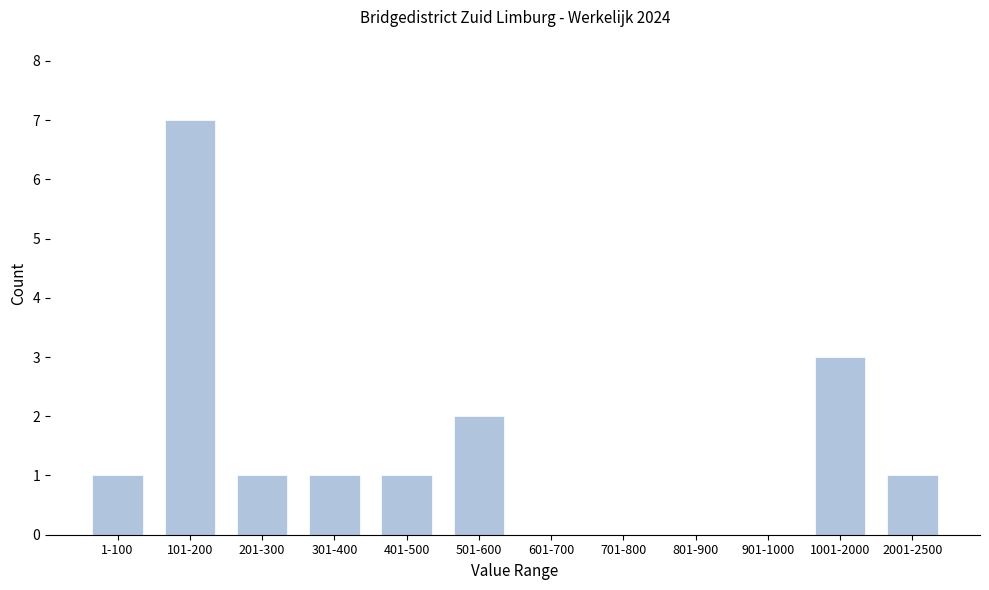

Reading left to right, list all the values displayed in this chart.

1-100=1	101-200=7	201-300=1	301-400=1	401-500=1	501-600=2	601-700=0	701-800=0	801-900=0	901-1000=0	1001-2000=3	2001-2500=1